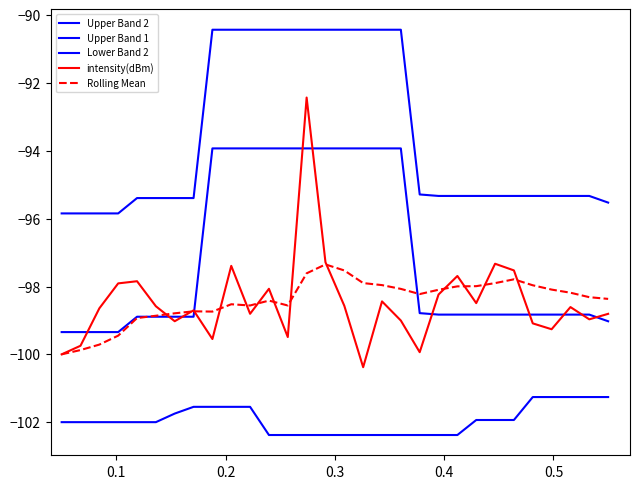

Is this an area chart (filled region under the line)?

No